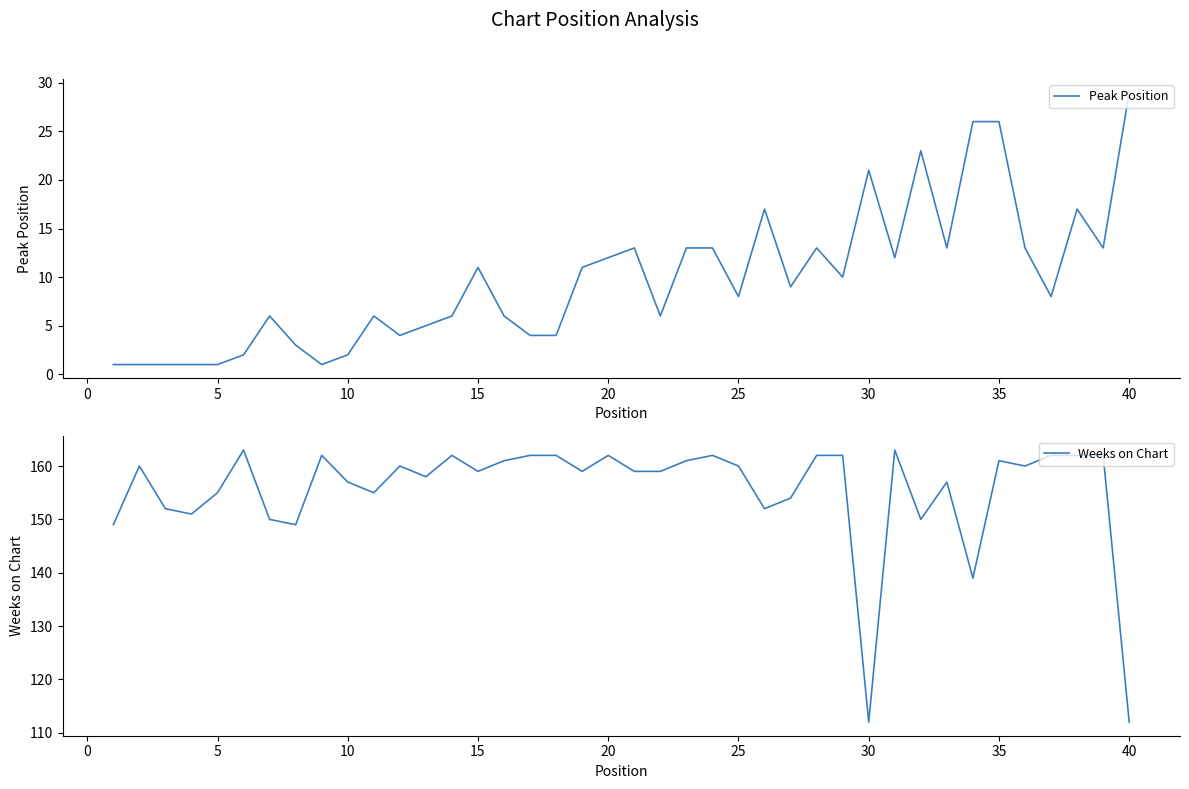

What is the value of the Weeks on Chart point at the 18th from the left?

162